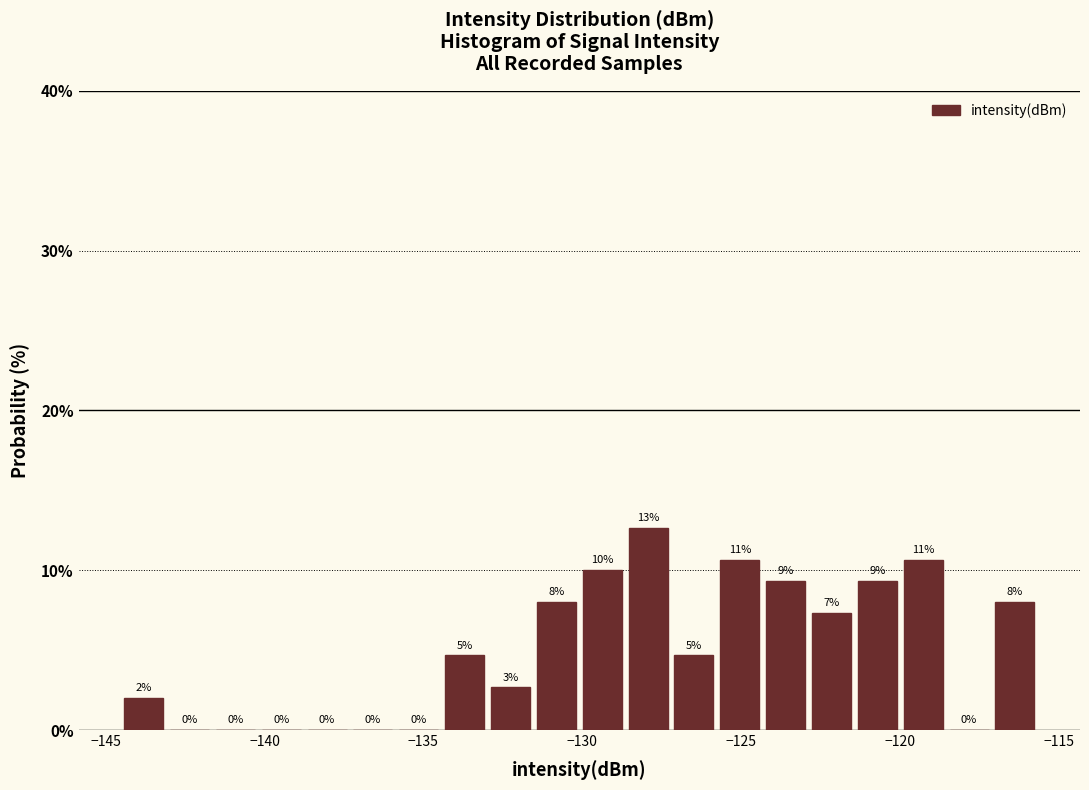

Read against the x-axis, roughly where is the centre of the tallest bar?

-128.0